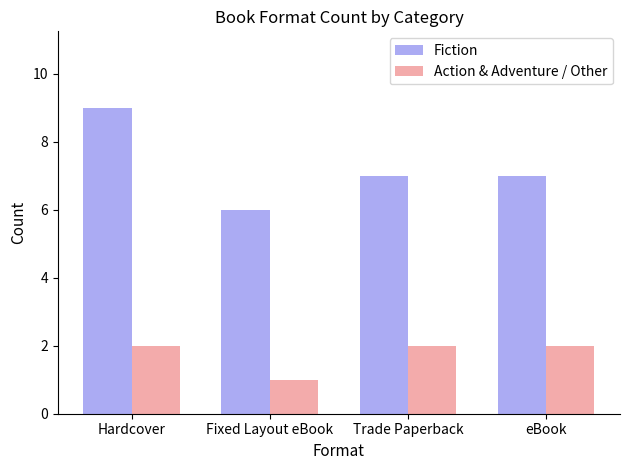

Rank the series by their average value, from highest to lowest.

Fiction, Action & Adventure / Other